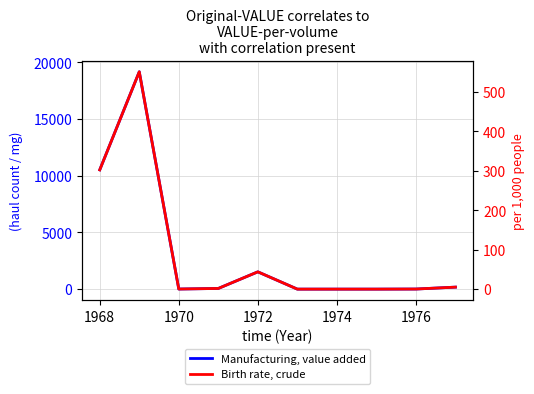

True or false: Birth rate, crude and Manufacturing, value added intersect in this chart.

False